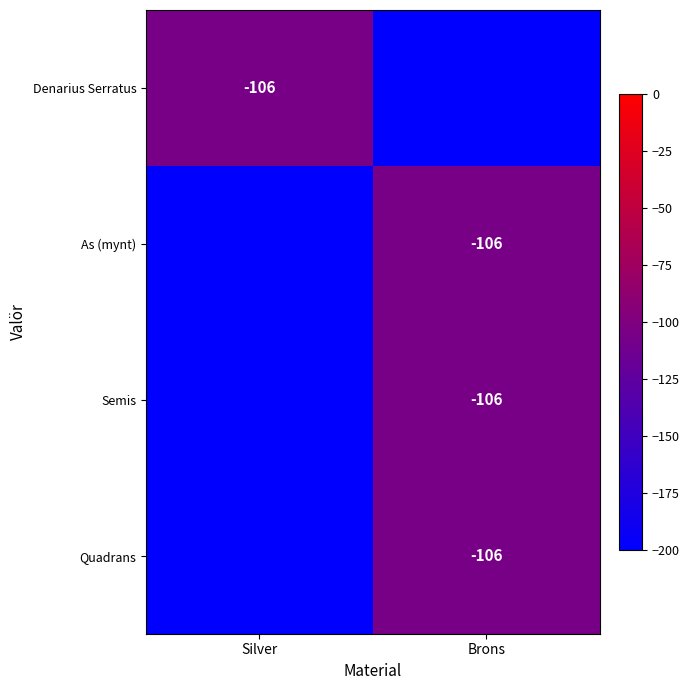

True or false: As (mynt) has a value of -106 at Brons.

True